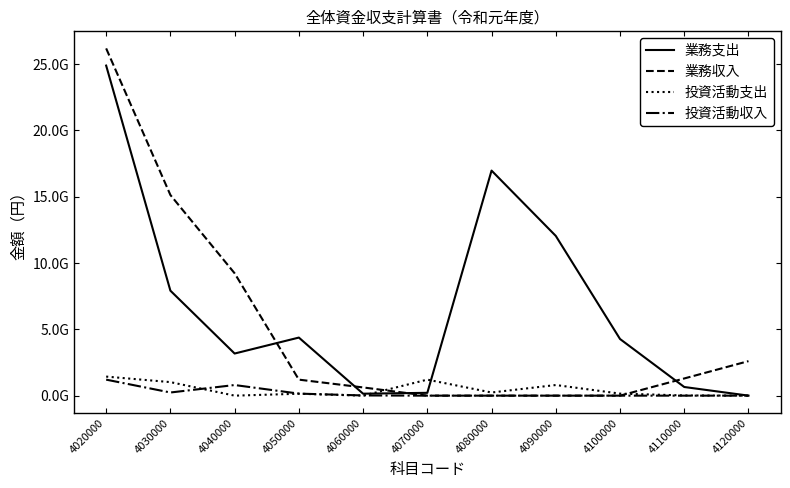

Is this an area chart (filled region under the line)?

No